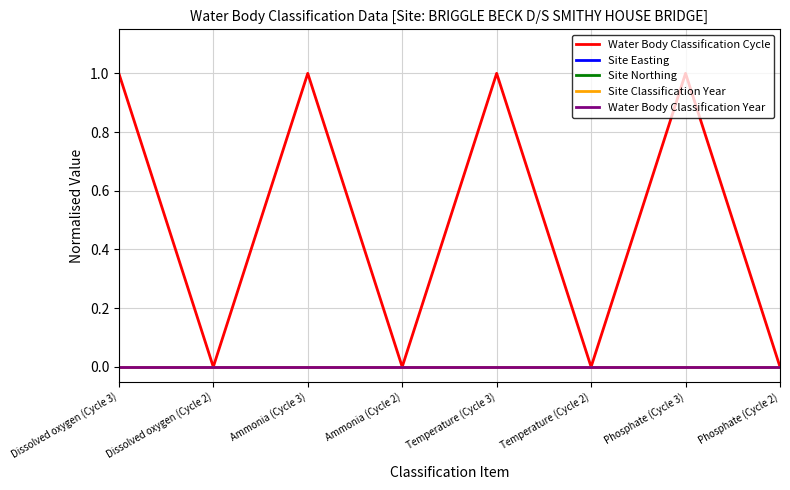

What is the difference between the Water Body Classification Cycle values at Phosphate (Cycle 3) and Temperature (Cycle 2)?

1